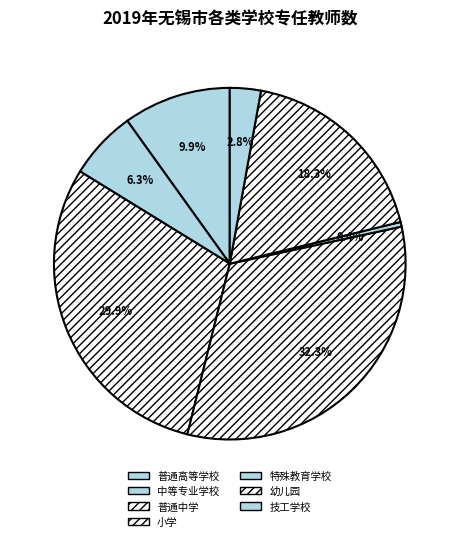

To the nearest percent, what percentage of the pie is 普通高等学校?

10%